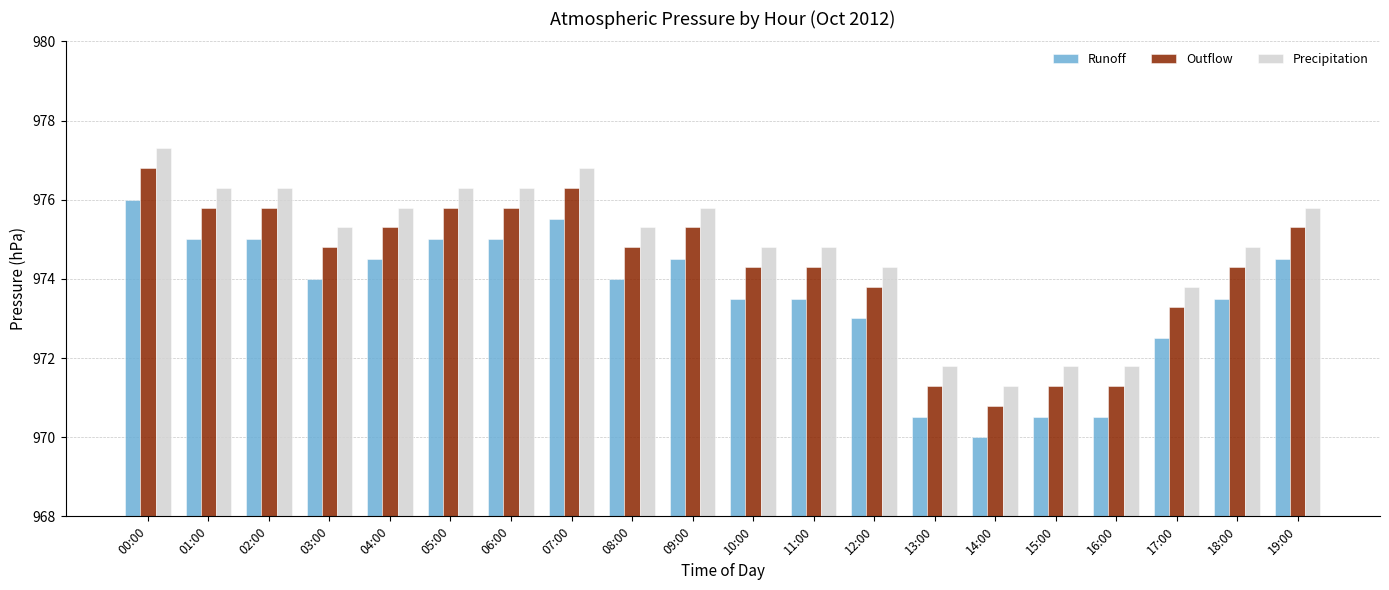

What are all the series names shown in the legend?

Runoff, Outflow, Precipitation